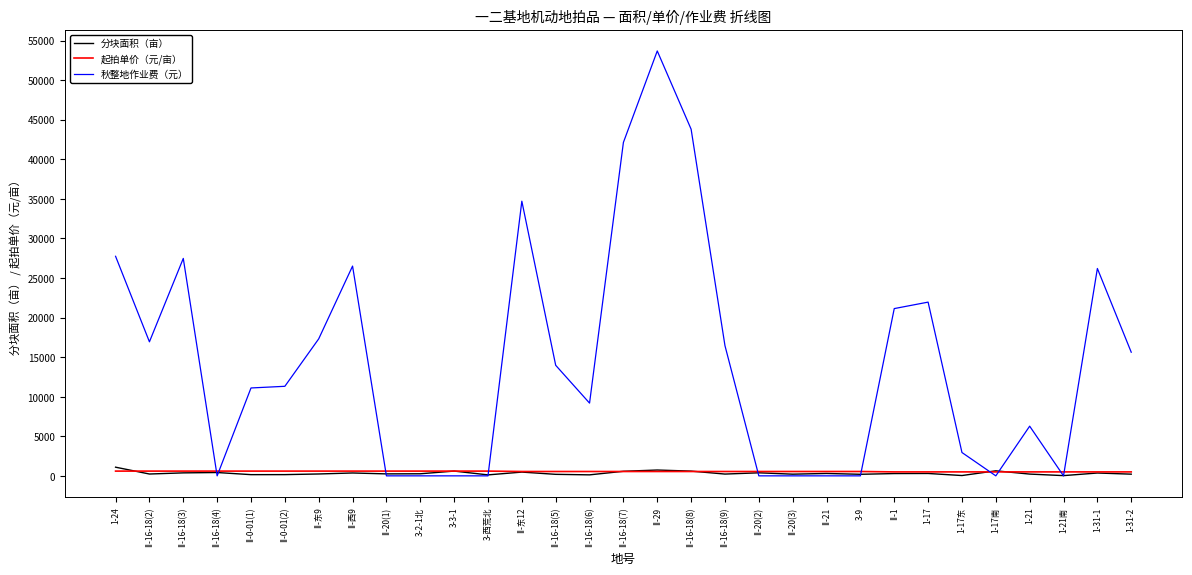

Which series has the largest total across all categories?

秋整地作业费（元）